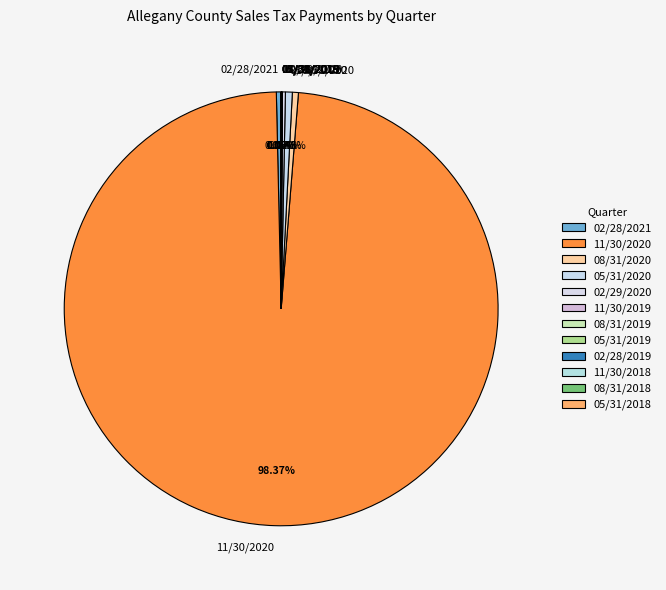

What is the largest slice in the pie chart?

11/30/2020